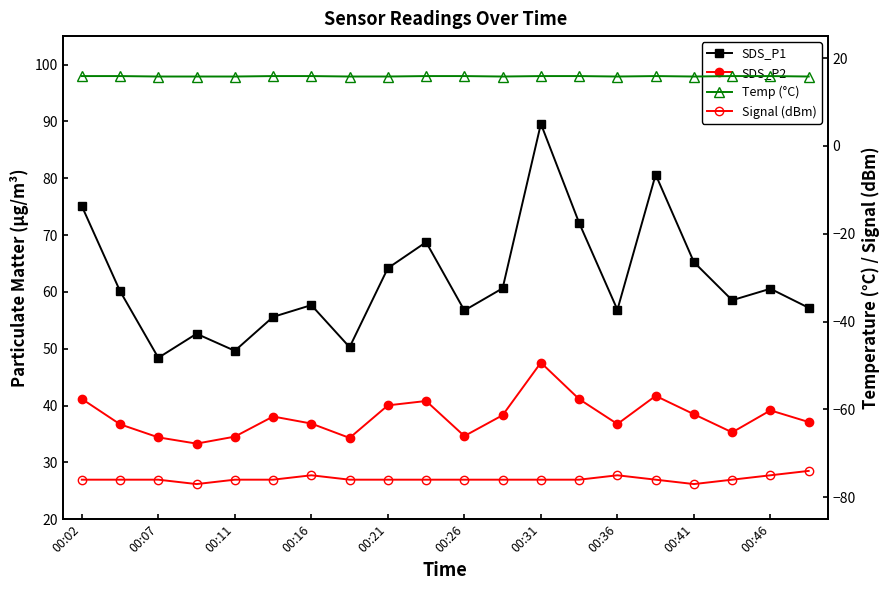

What are all the series names shown in the legend?

SDS_P1, SDS_P2, Temp (°C), Signal (dBm)